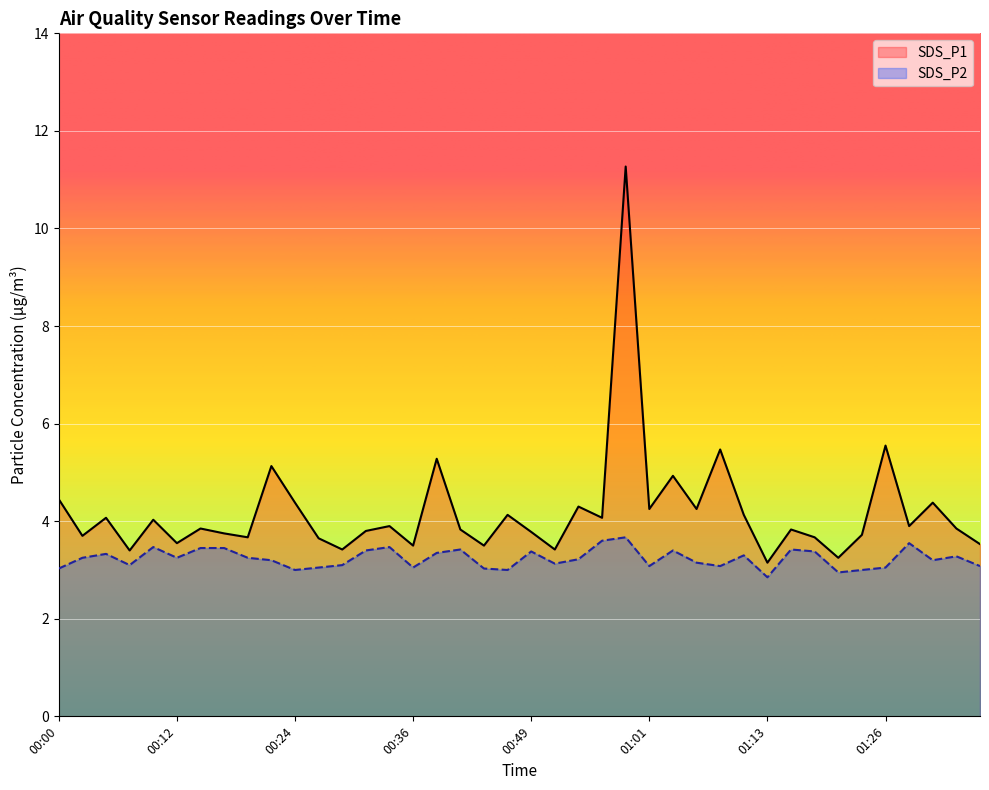

Is it true that SDS_P1 equals 5.9 at 00:36?

False